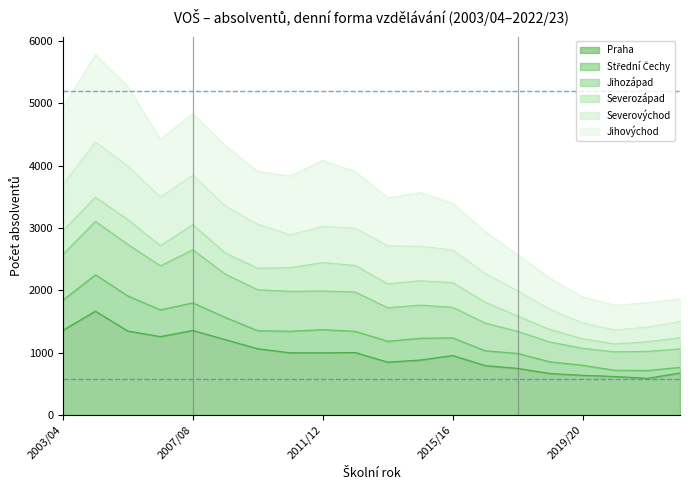

Which series has the largest range (max minus min)?

Jihovýchod